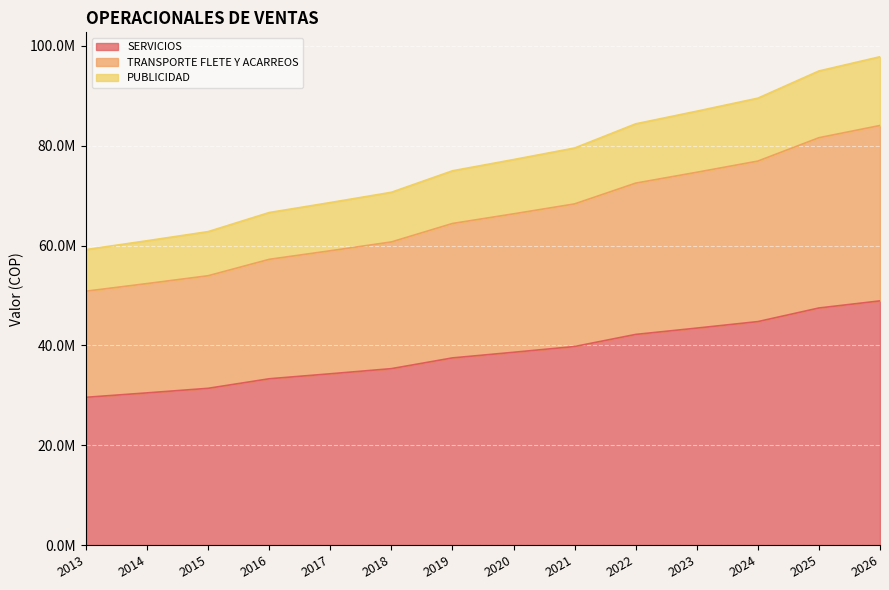

How many lines are shown in the chart?

3